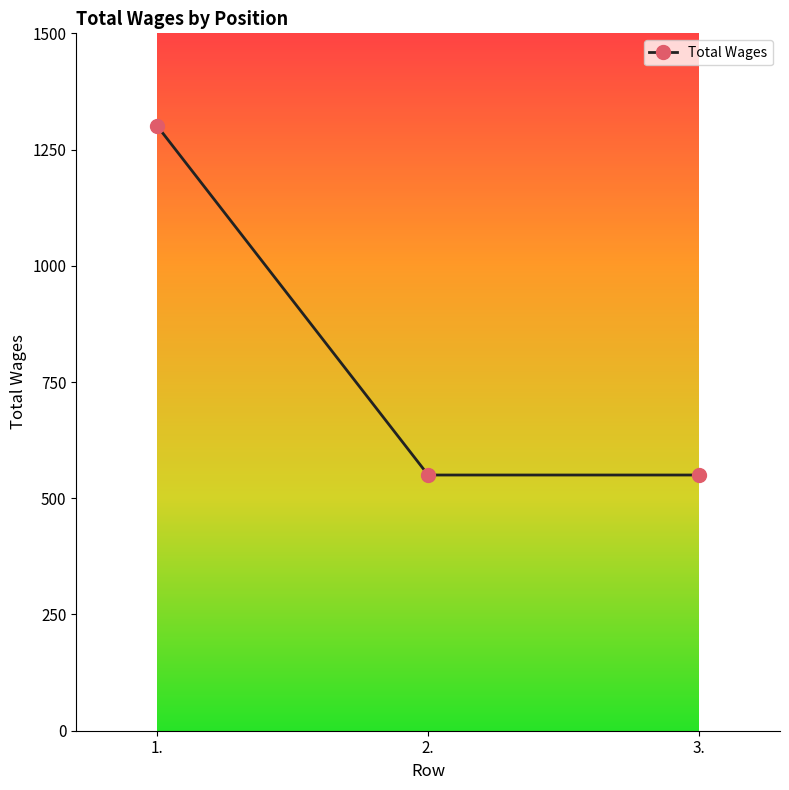

The chart shows a value of 1300 at 1.. True or false?

True